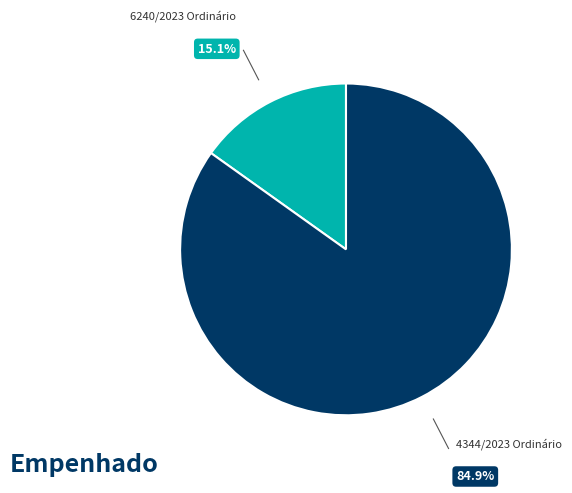

Does any single category account for the majority?

Yes